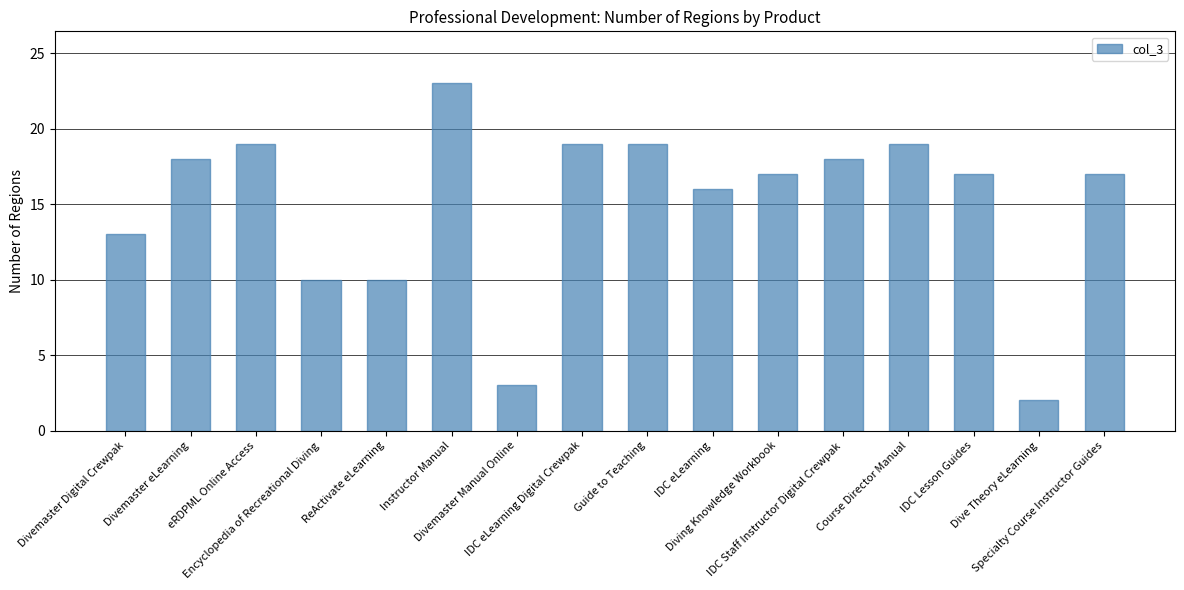

The value at Encyclopedia of Recreational Diving is 14. True or false?

False